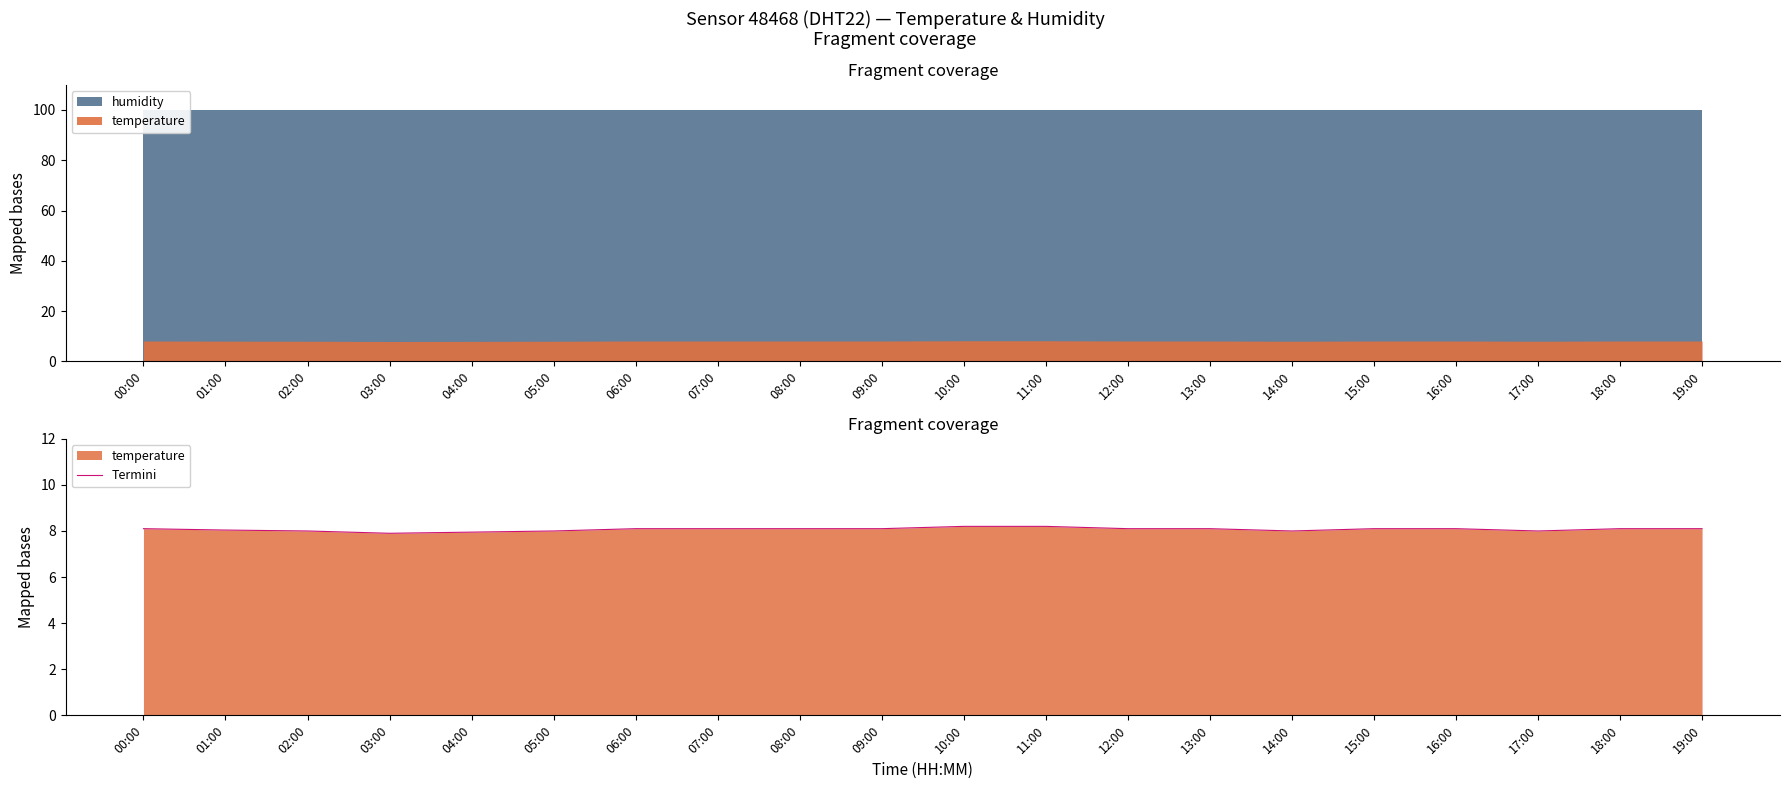

What is the average value?

8.1